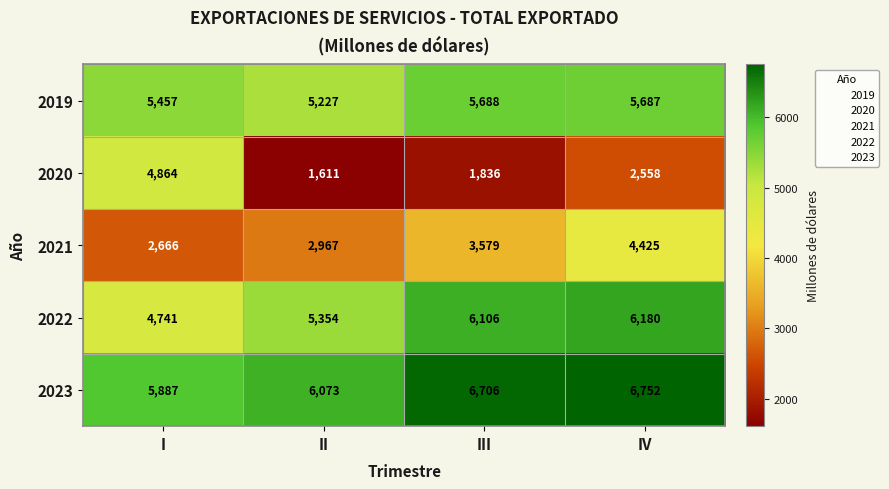

What is the difference between the maximum and second lowest values in the 2019 series?

231